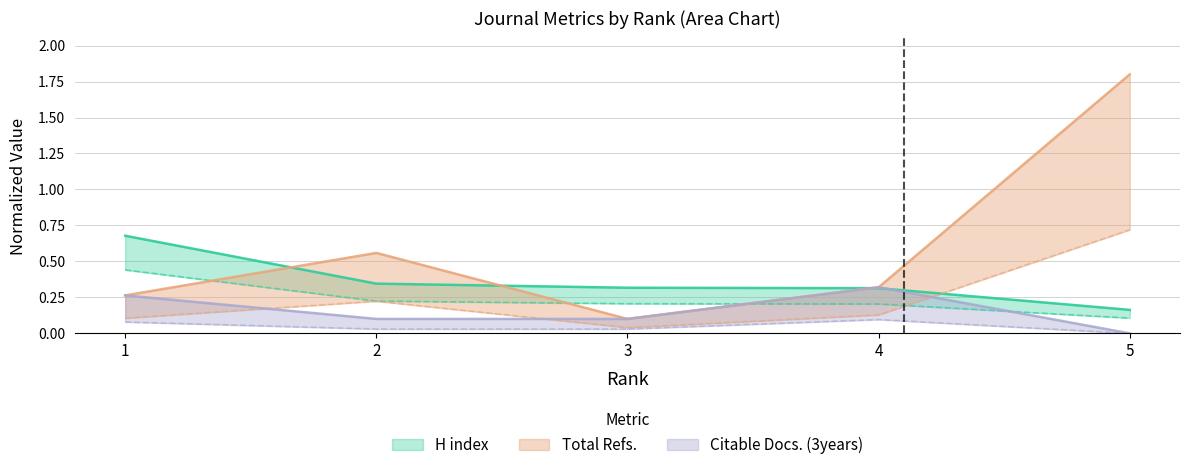

What is the value of the H index point at the 5th from the left?

0.2